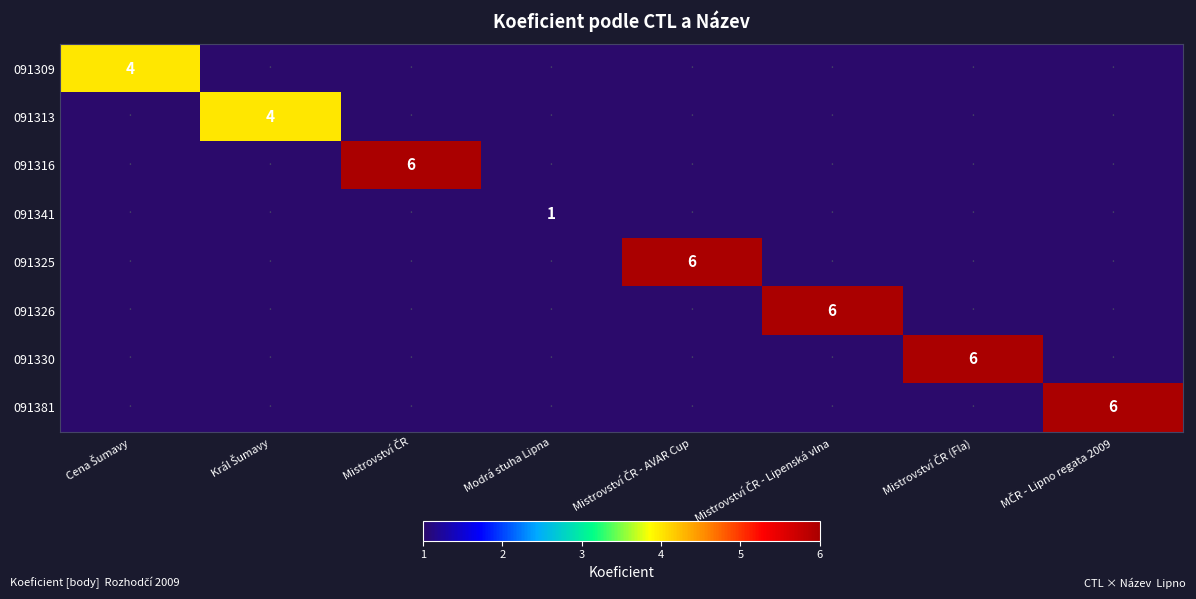

How many values in the 091326 series exceed 0?

1